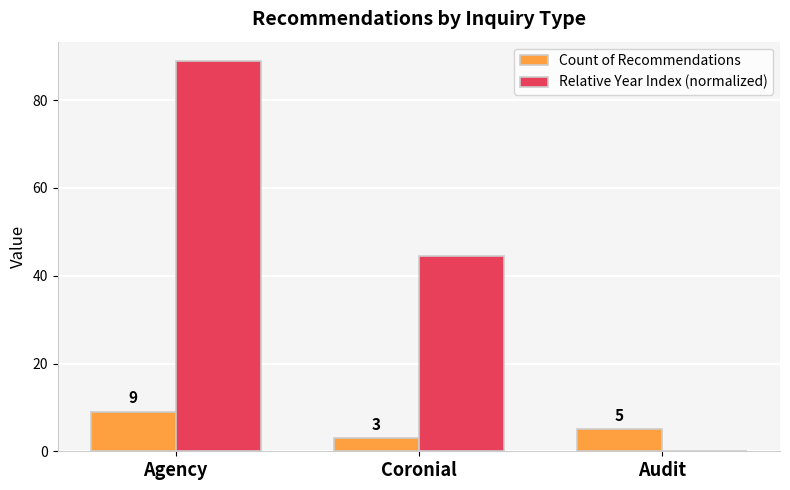

What value does the Count of Recommendations series have at Agency?

9.0